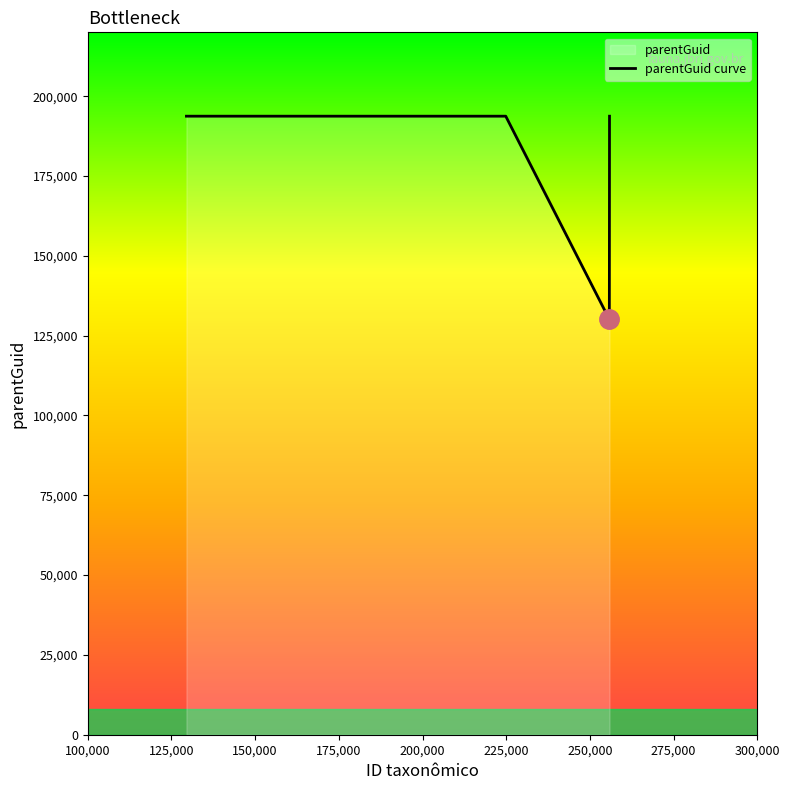

What is the greatest value displayed?

193736